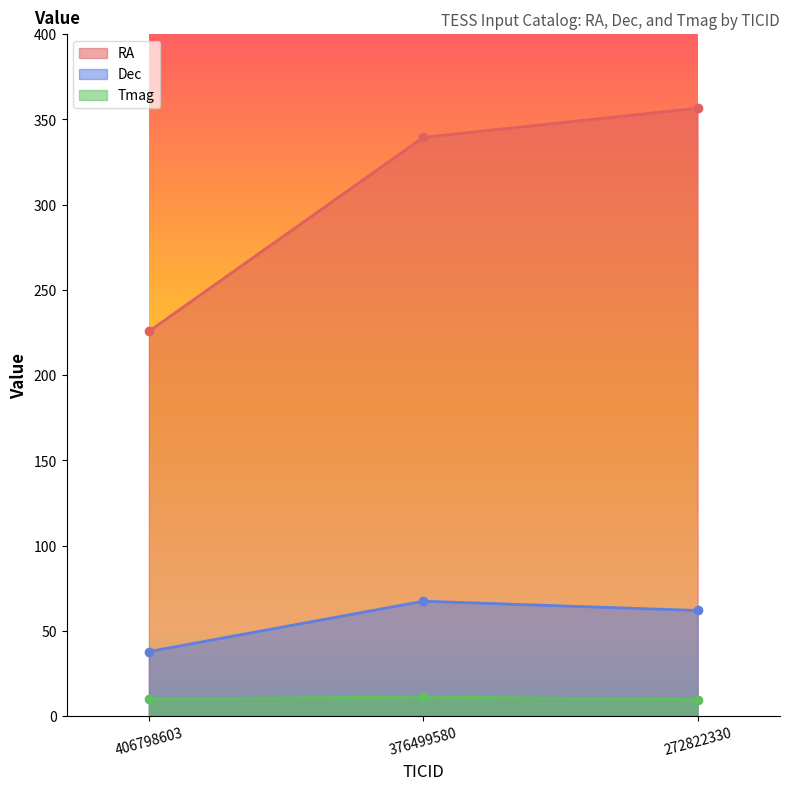

What is the difference between the maximum and minimum values in the Dec series?

29.6